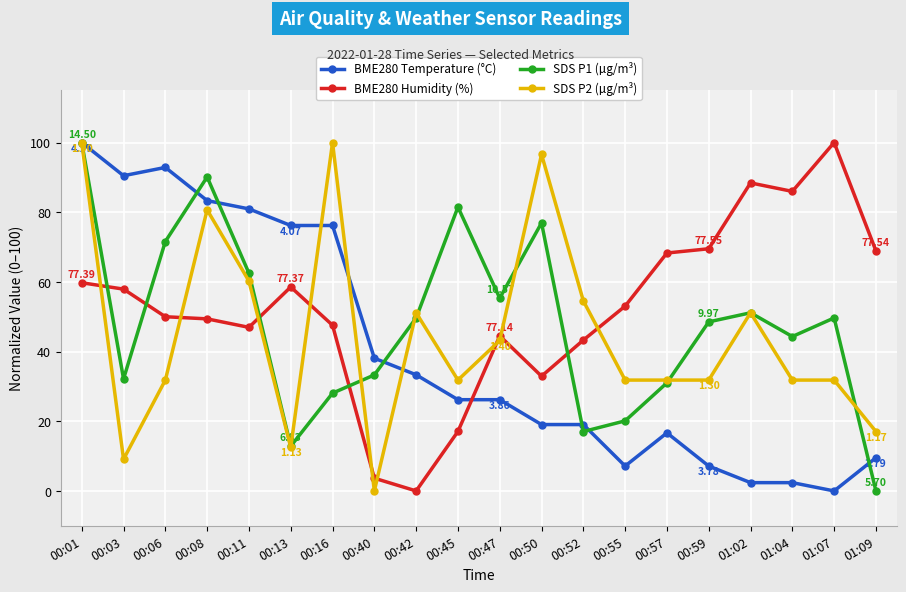

True or false: BME280 Humidity (%) and BME280 Temperature (°C) cross at least once.

True